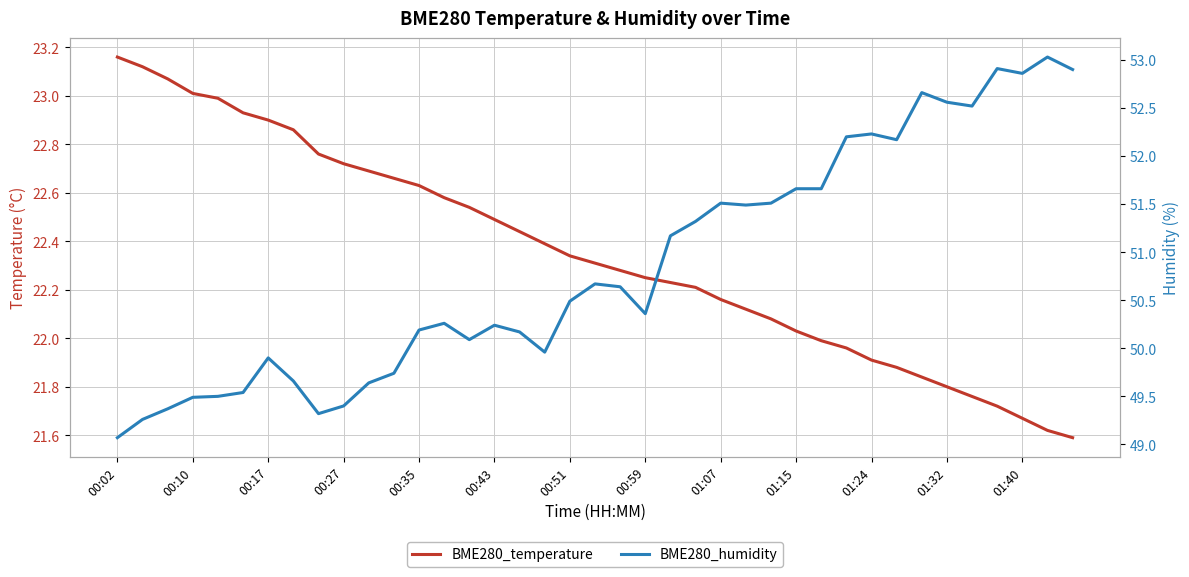

What is the minimum value for BME280_temperature?

21.6